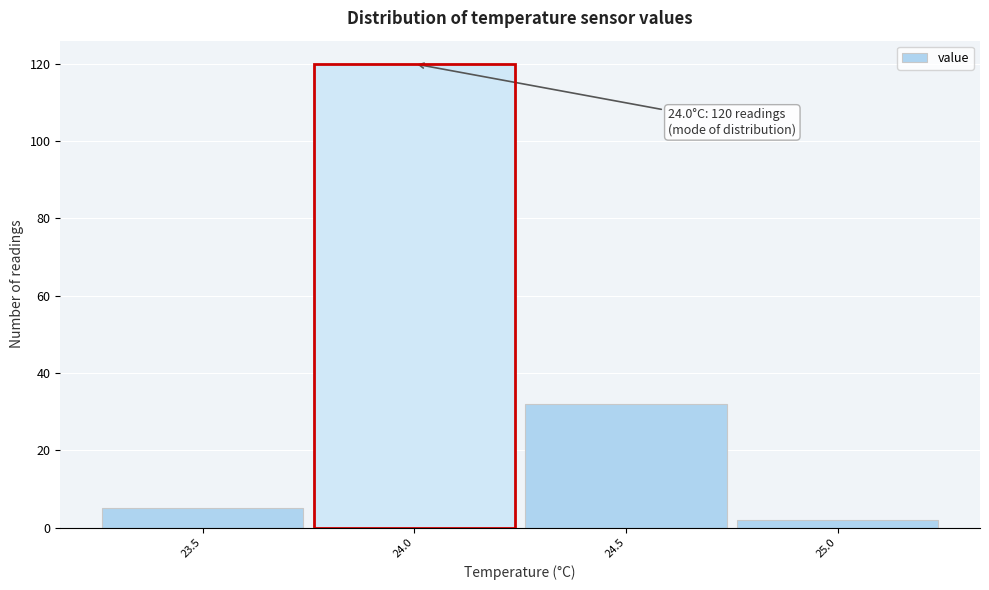

Which range on the x-axis has the tallest bar?

23.75 to 24.25